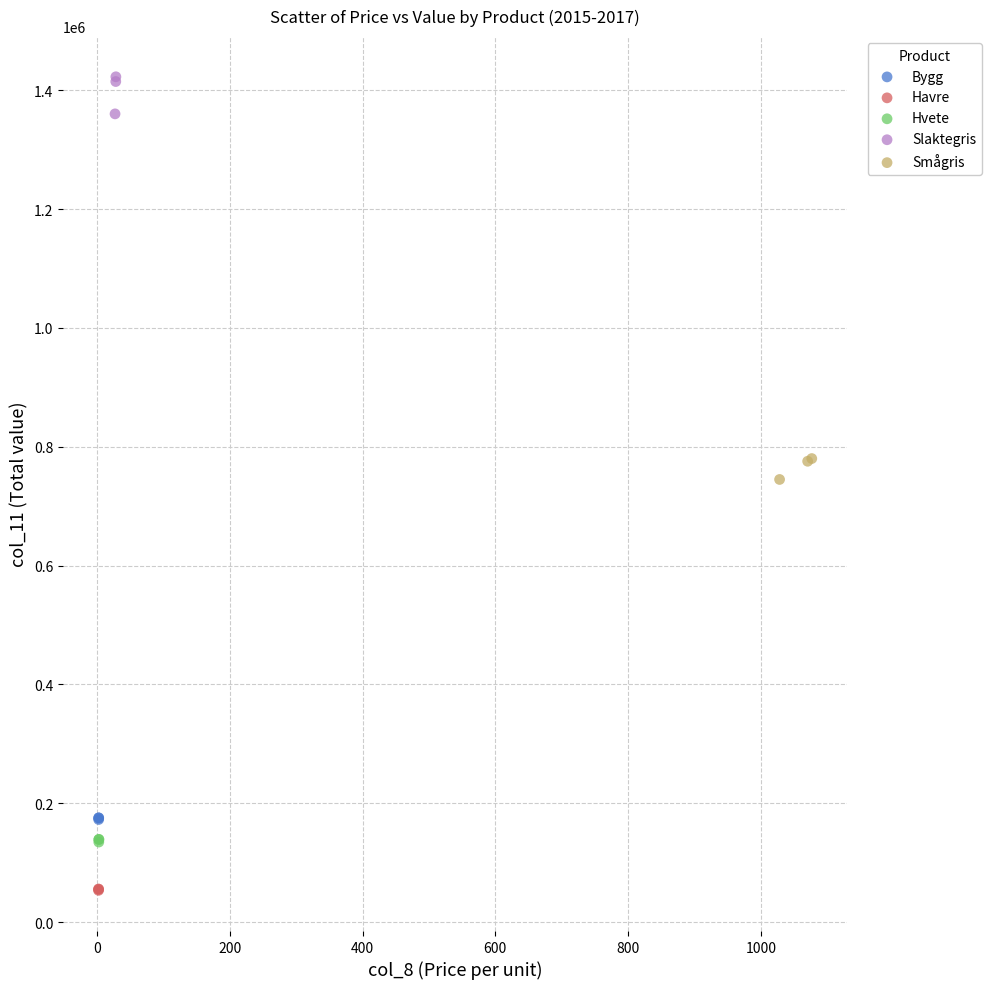

Which series reaches the maximum Y coordinate?

Slaktegris